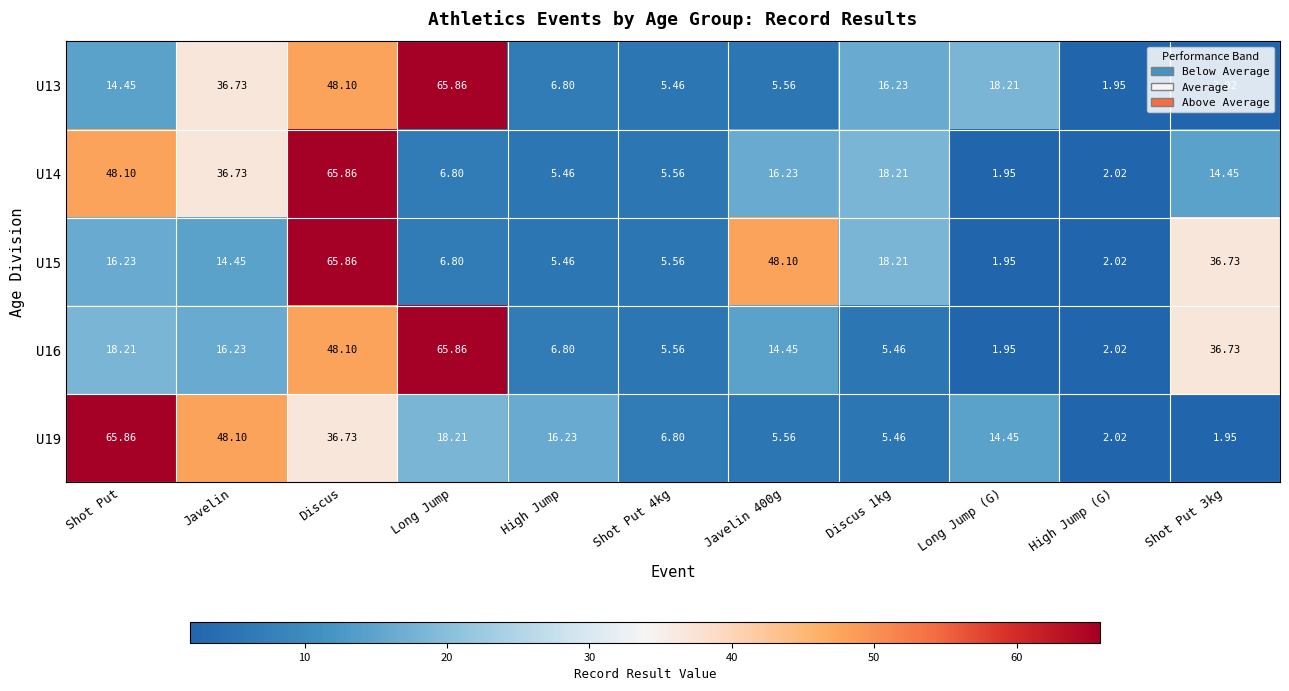

Where is U19 nearest to the value 33?

Discus